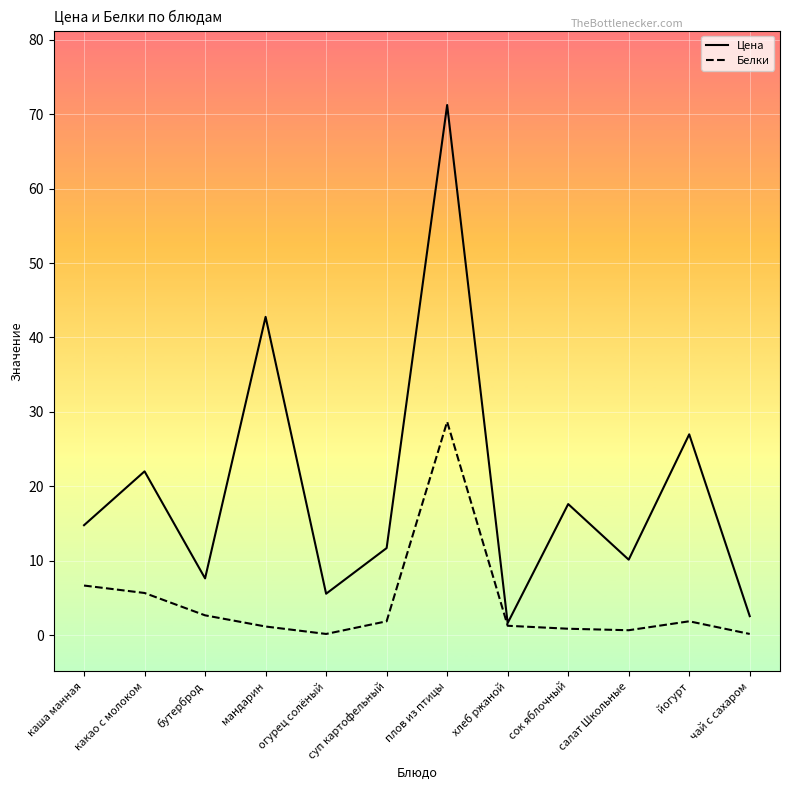

At which category does Белки reach its first local valley?

огурец солёный